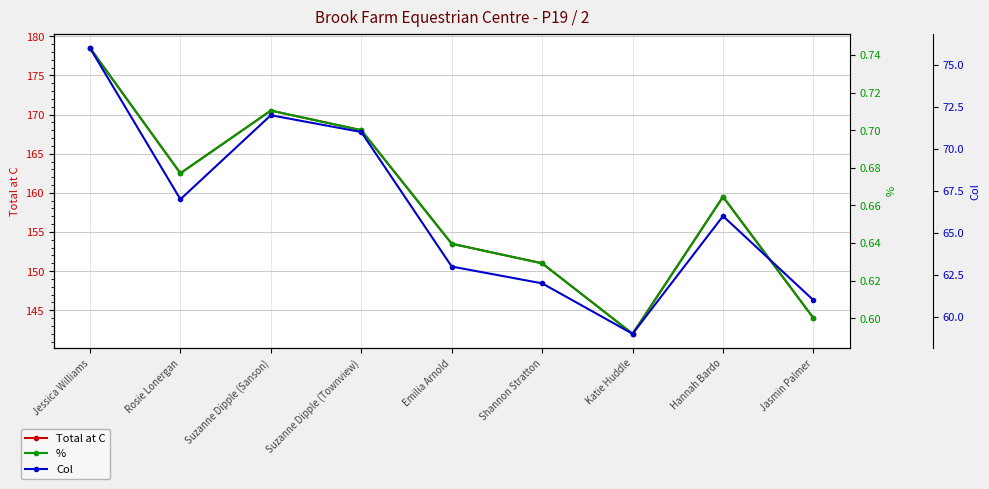

Reading left to right, extract all data points from this chart.

Total at C: 178.5	162.5	170.5	168.0	153.5	151.0	142.0	159.5	144.0
%: 0.7	0.7	0.7	0.7	0.6	0.6	0.6	0.7	0.6
Col: 76.0	67.0	72.0	71.0	63.0	62.0	59.0	66.0	61.0